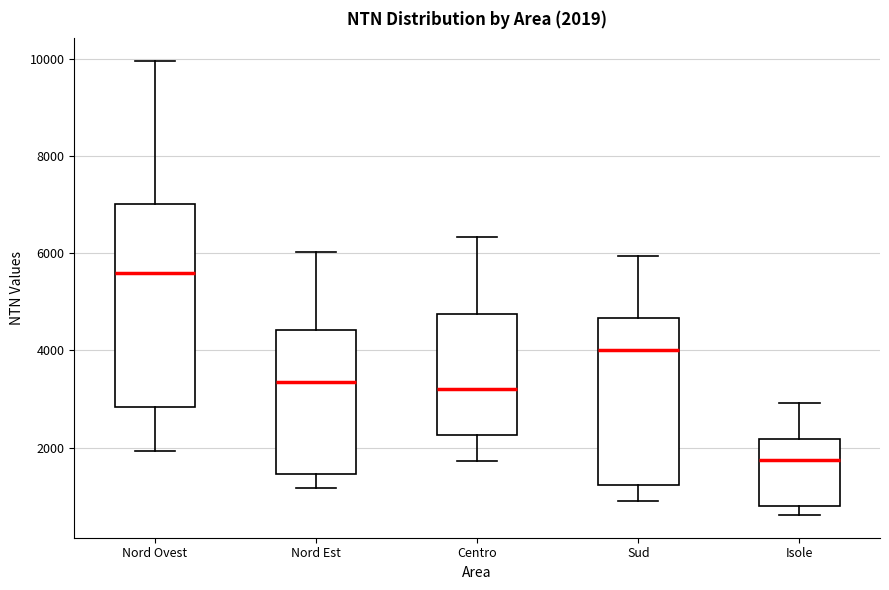

Which box's median line is the highest?

Nord Ovest